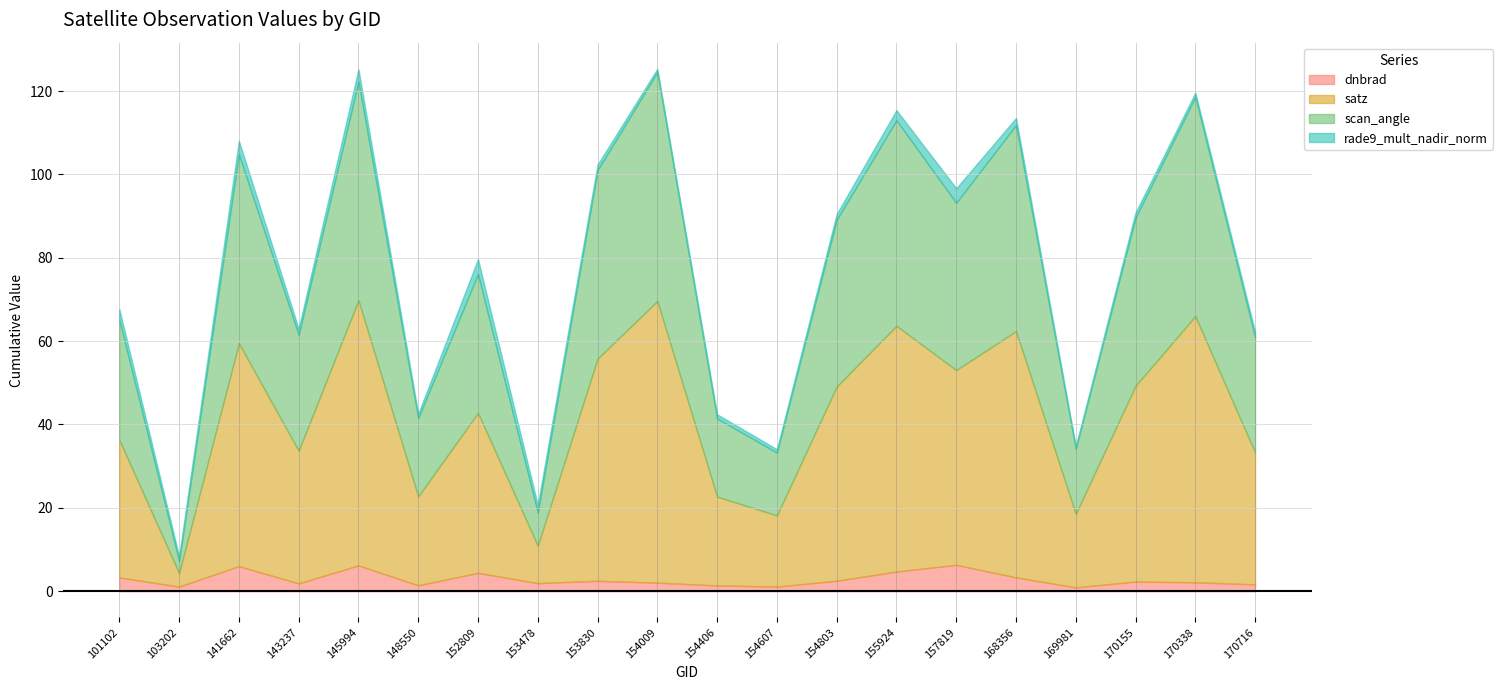

What are all the series names shown in the legend?

dnbrad, satz, scan_angle, rade9_mult_nadir_norm